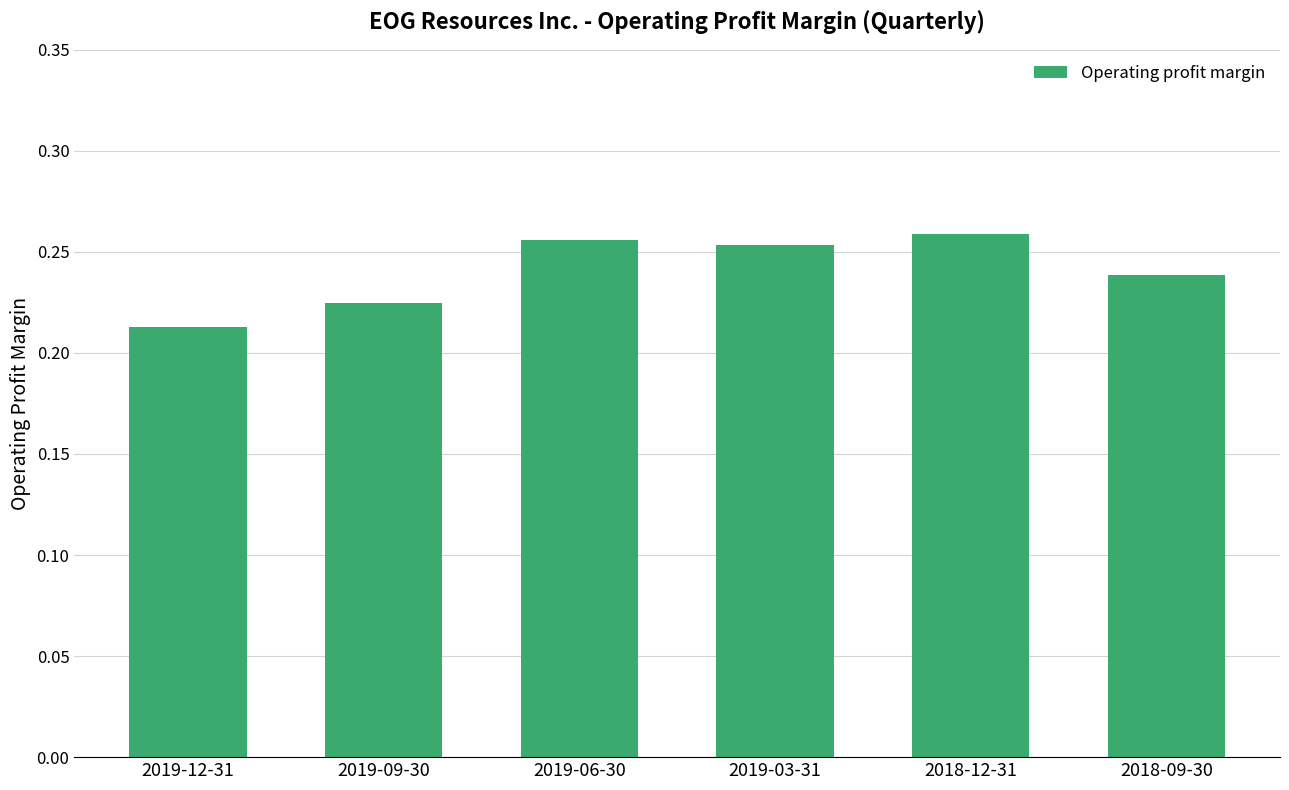

What position from the right is 2019-03-31?

3